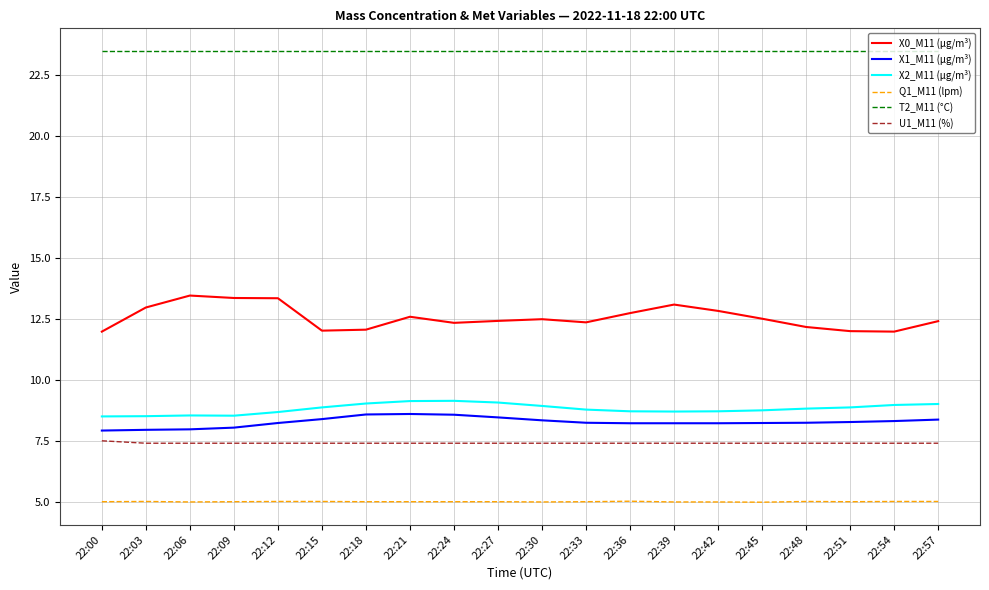

Is it true that X0_M11 (μg/m³) equals 5.2 at 22:15?

False